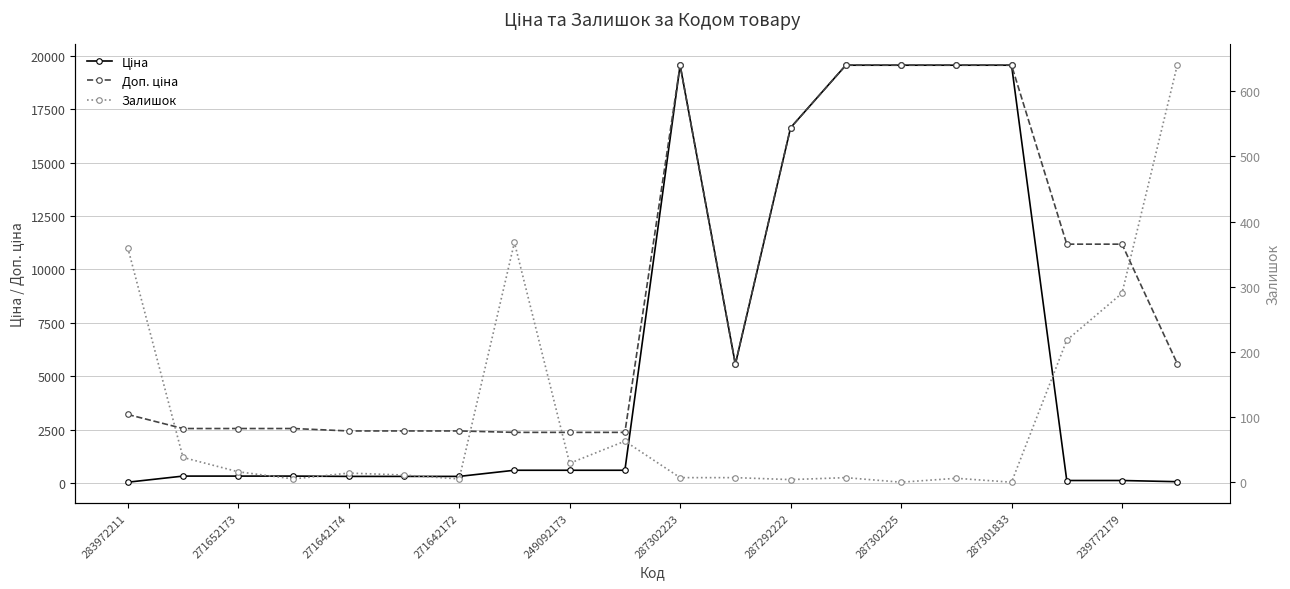

At which category is the sum across all series the highest?

287302223